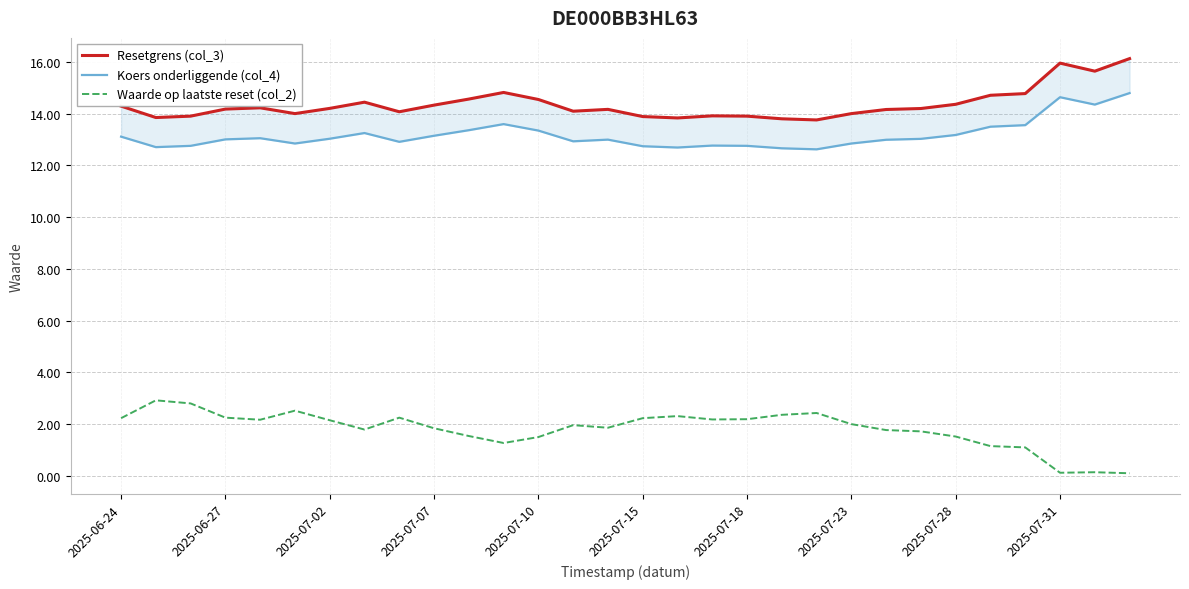

What is the difference between the second highest and second lowest values in the Resetgrens (col_3) series?

2.2